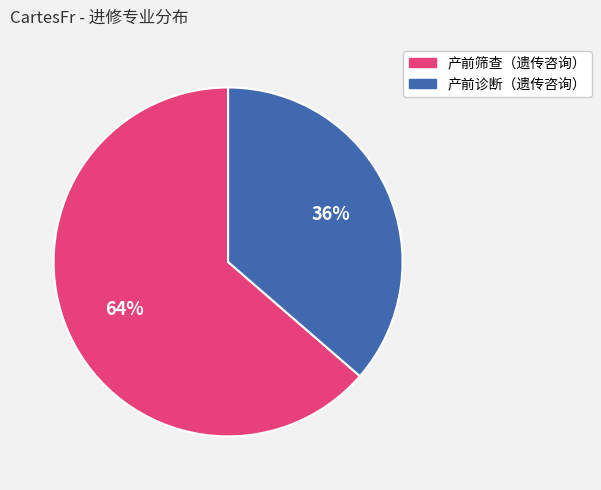

True or false: 产前诊断（遗传咨询） accounts for 25% of the total.

False